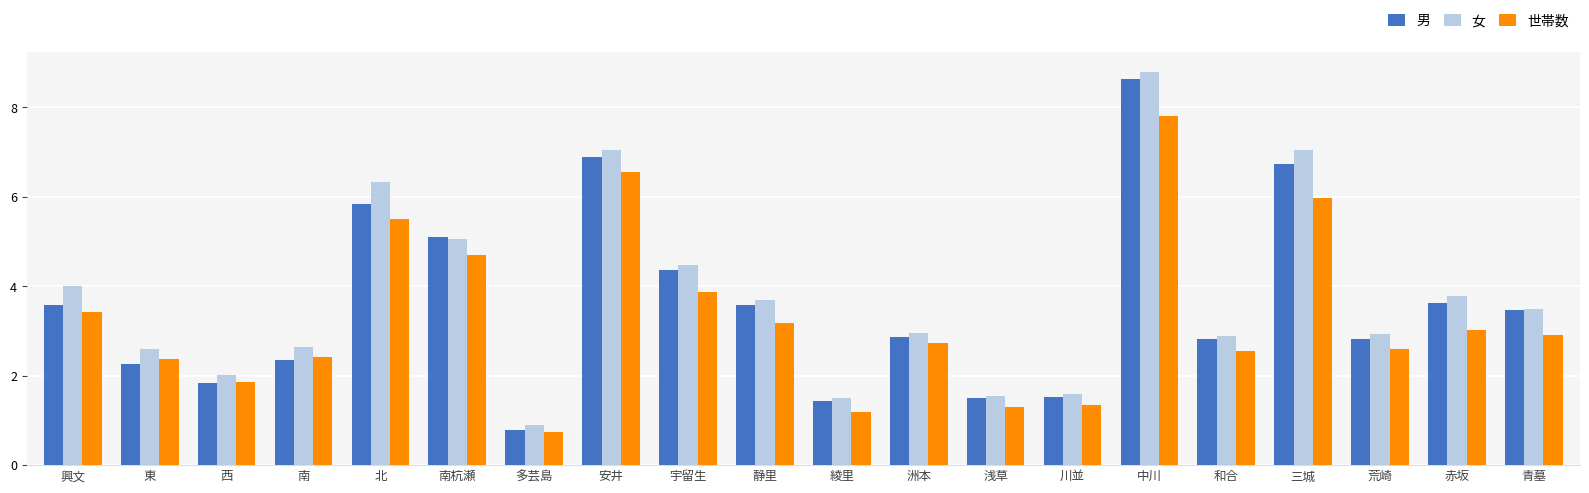

What value does the 女 series have at 安井?

7.0